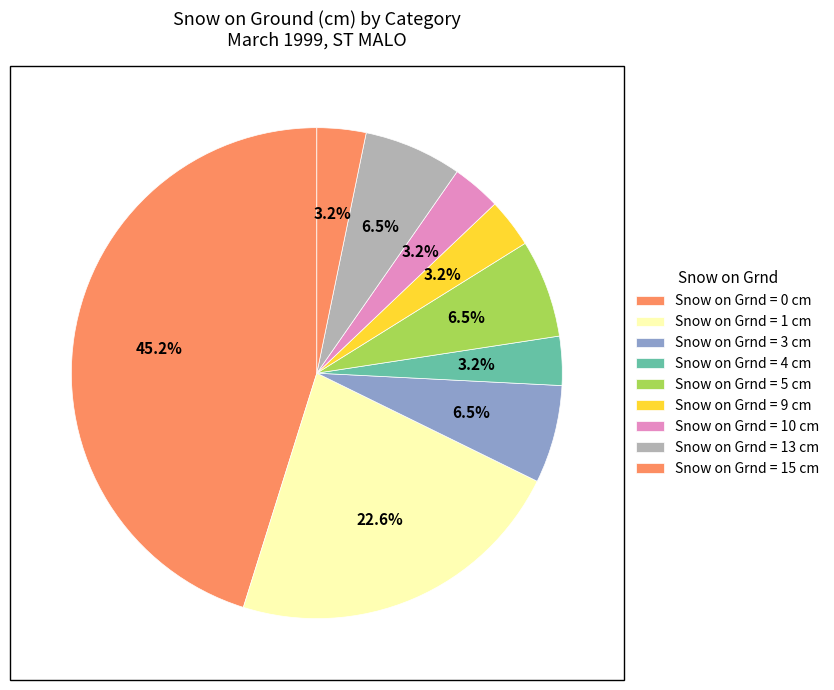

Which category has the smallest portion of the pie?

Snow 9 cm